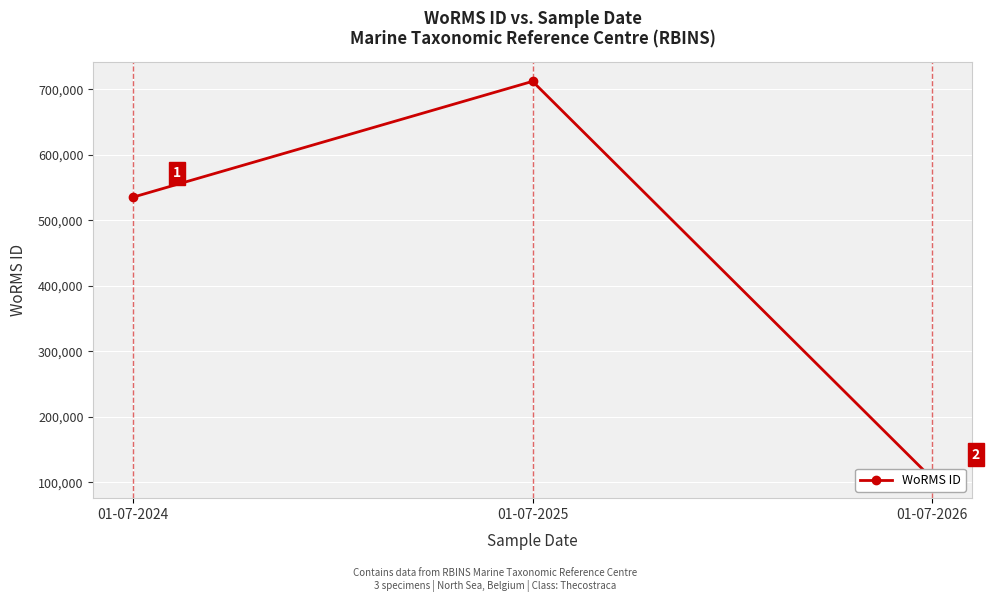

What is the value of the 2nd point from the left?

712167